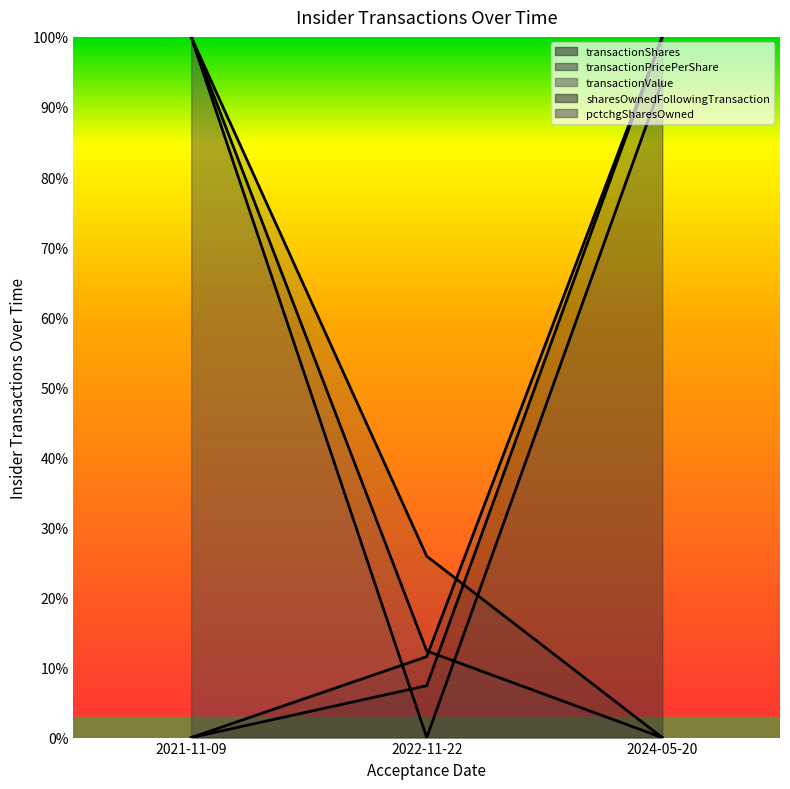

What is the label of the 3rd point from the left?

2024-05-20